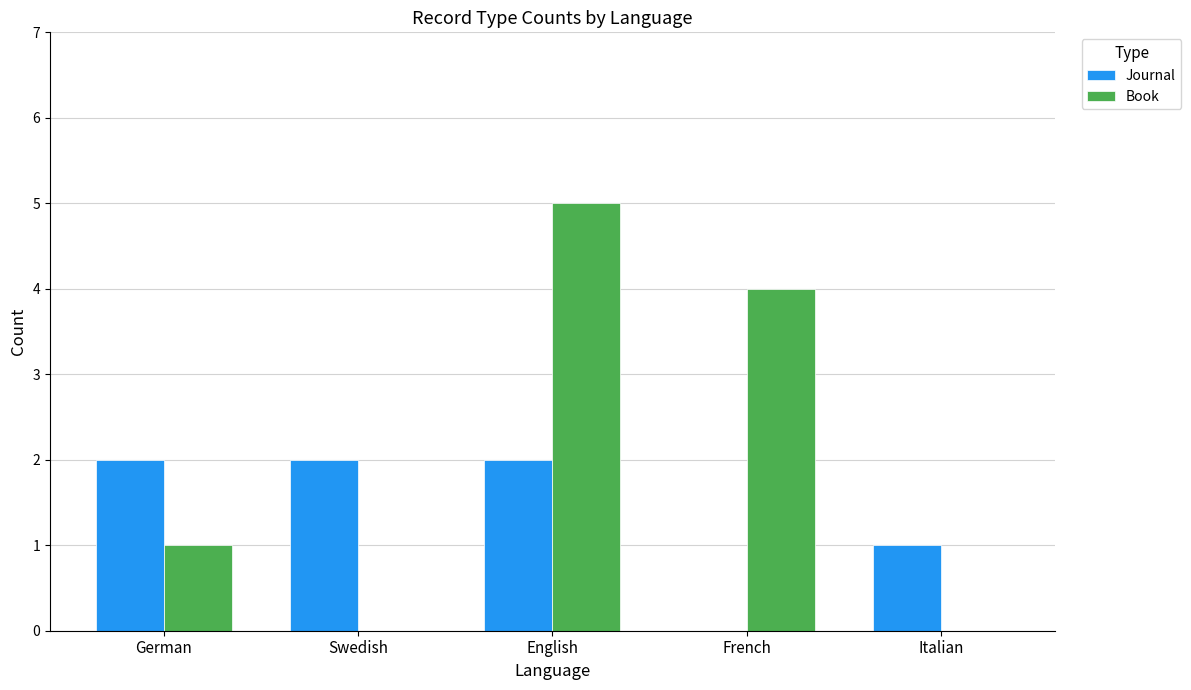

Which series has the widest spread of values?

Book